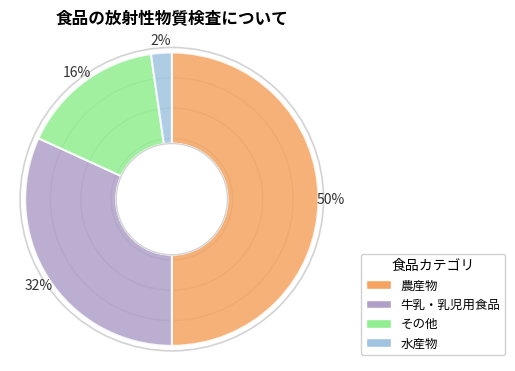

Is その他 the majority of the pie?

No